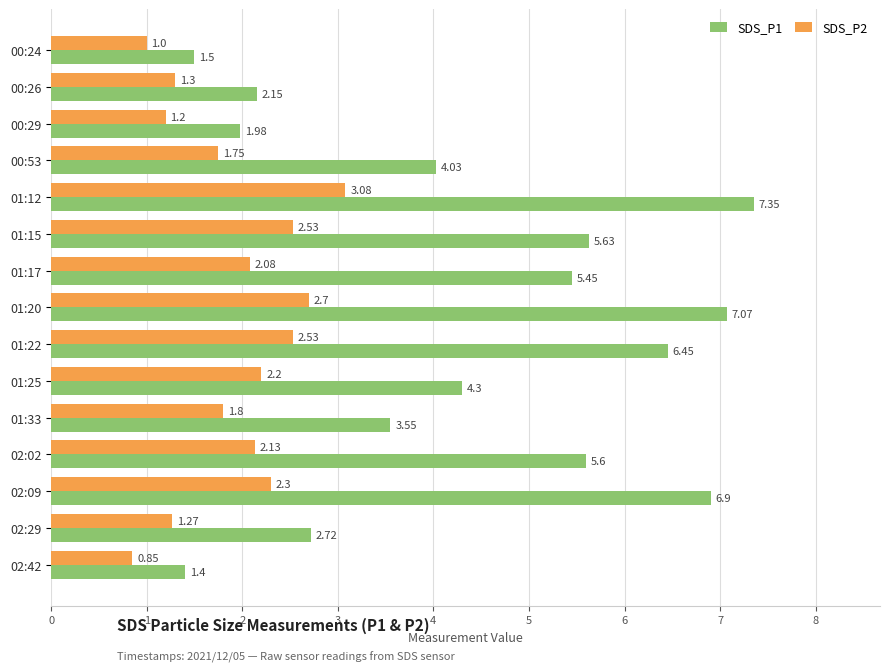

Which series has the largest total across all categories?

SDS_P1